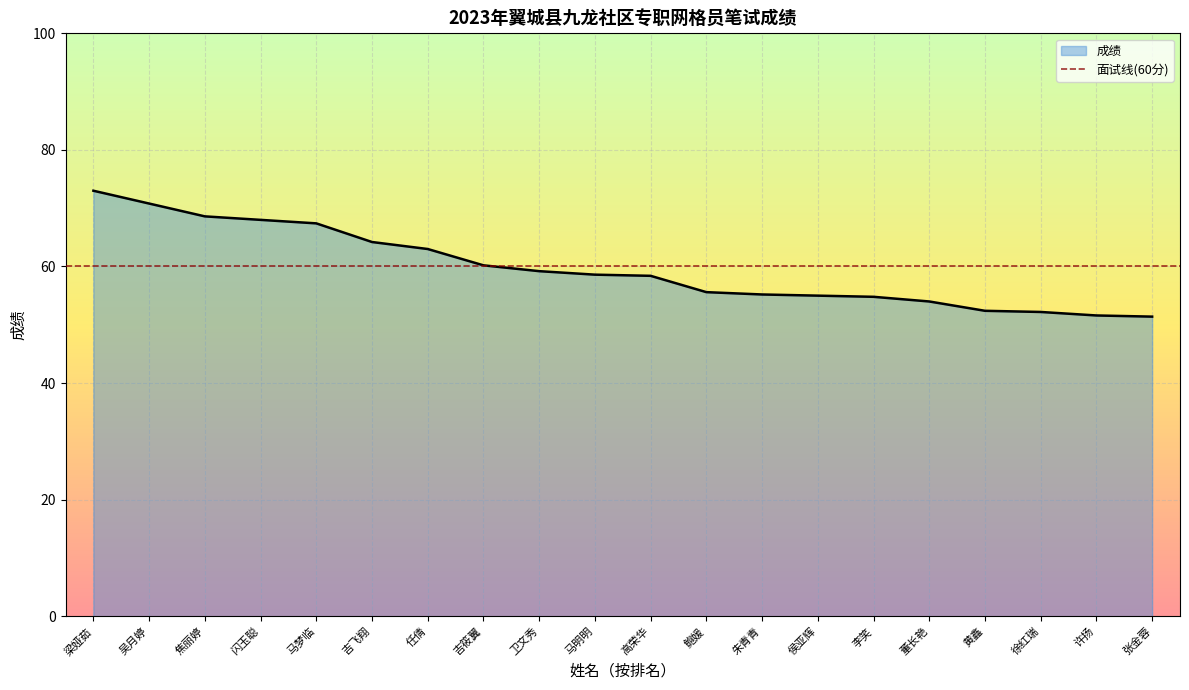

How many data points are above 58?

11